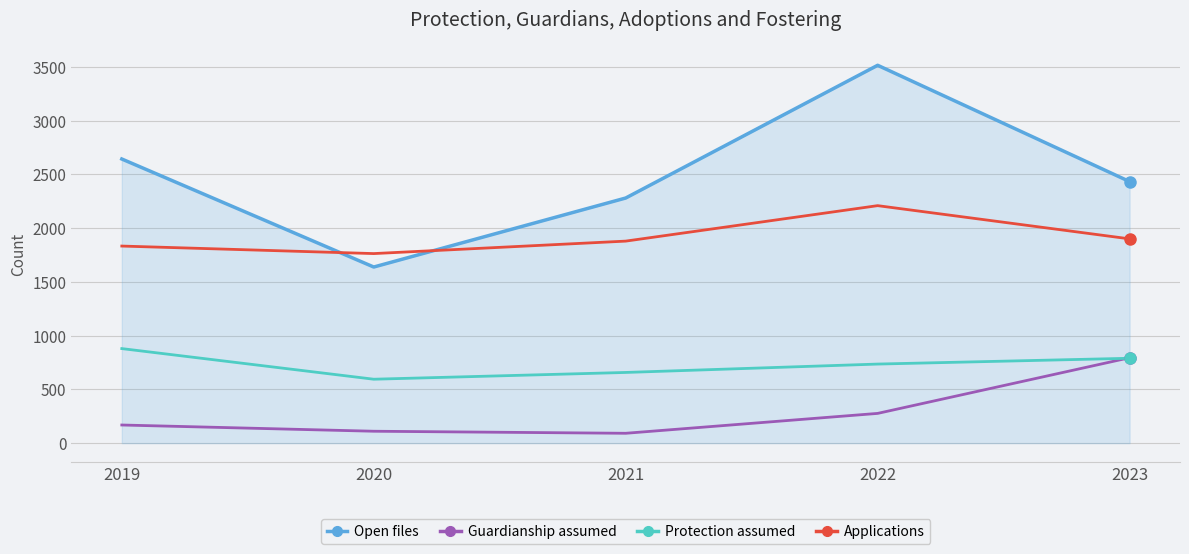

What is the difference between the maximum and minimum values in the Protection assumed series?

285